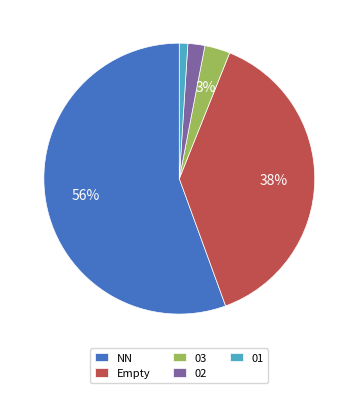

Rank the categories by value from highest to lowest.

NN, Empty, 03, 02, 01